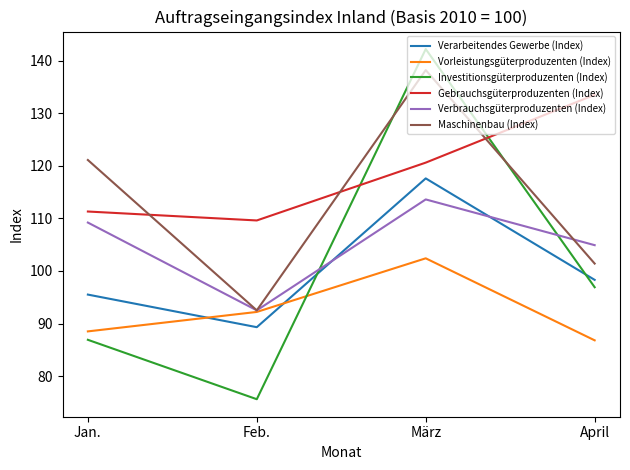

Reading right to left, extract all data points from this chart.

Verarbeitendes Gewerbe (Index): 98.3	117.6	89.3	95.5
Vorleistungsgüterproduzenten (Index): 86.8	102.4	92.2	88.5
Investitionsgüterproduzenten (Index): 96.9	142.2	75.6	86.9
Gebrauchsgüterproduzenten (Index): 133.5	120.6	109.6	111.3
Verbrauchsgüterproduzenten (Index): 104.9	113.6	92.5	109.2
Maschinenbau (Index): 101.4	138.2	92.5	121.1